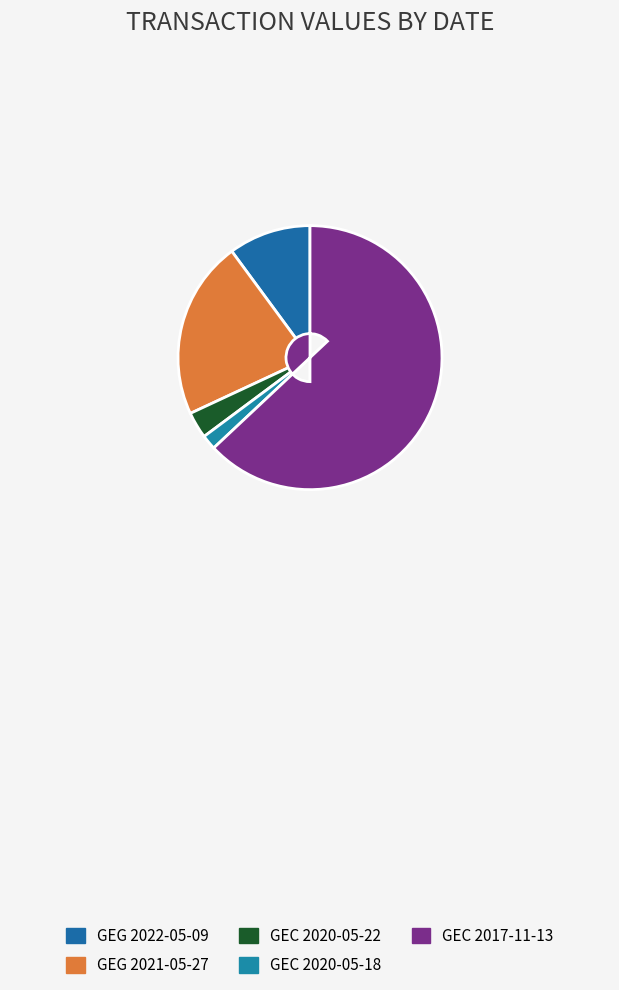

Combined, do GEG 2022-05-09 and GEC 2020-05-18 account for over 50%?

No